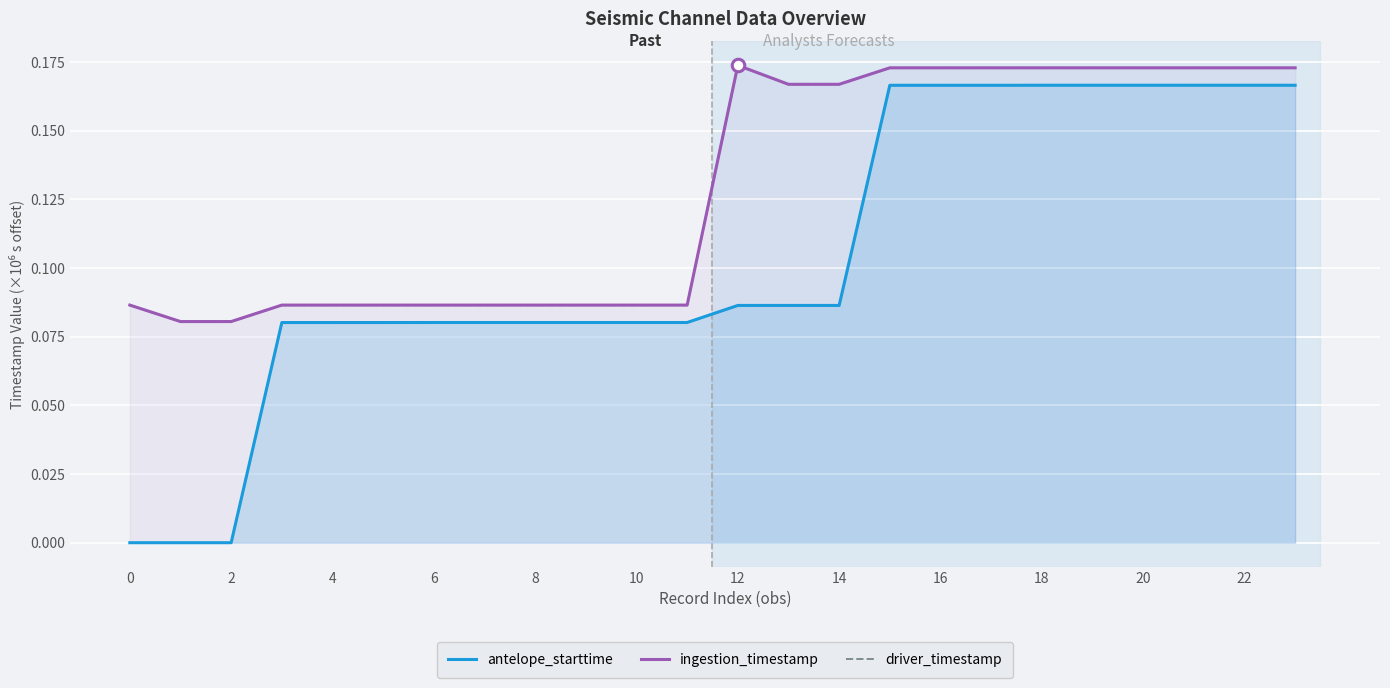

Which series has the largest total across all categories?

ingestion_timestamp